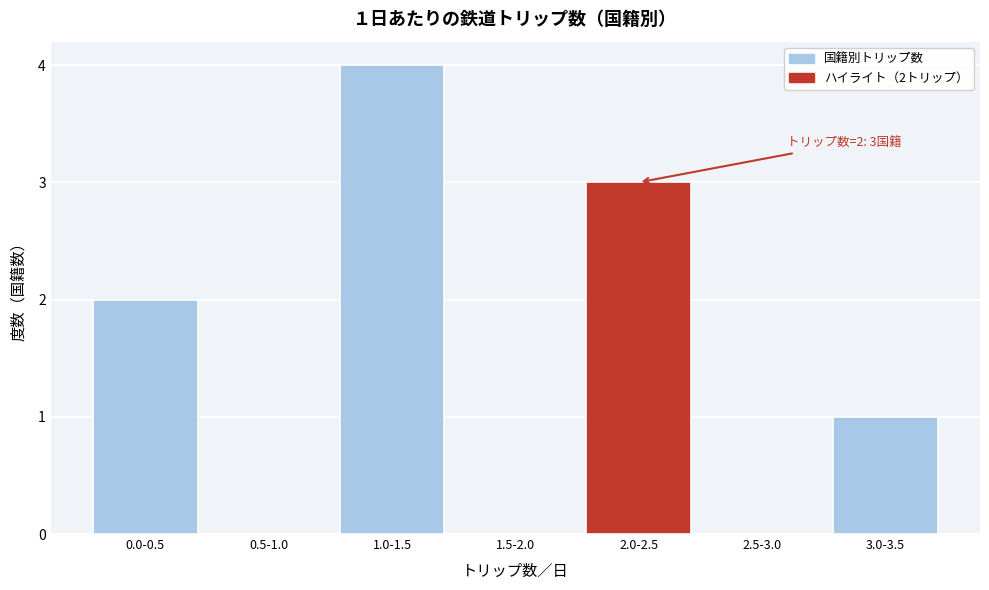

Reading left to right, extract all data points from this chart.

0.0-0.5=2	0.5-1.0=0	1.0-1.5=4	1.5-2.0=0	2.0-2.5=3	2.5-3.0=0	3.0-3.5=1